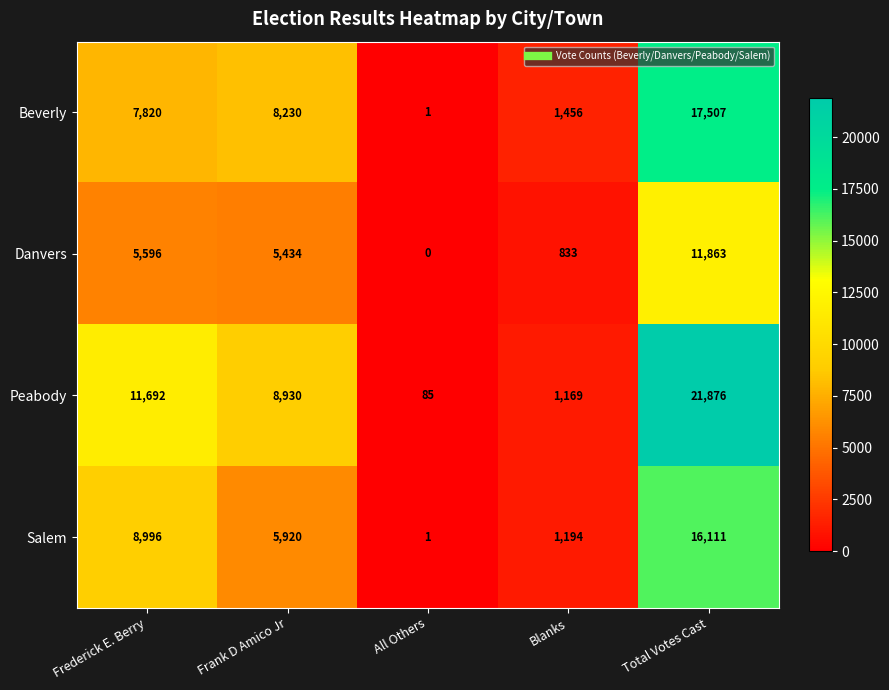

What is the total value across all series at Frank D Amico Jr?

28514